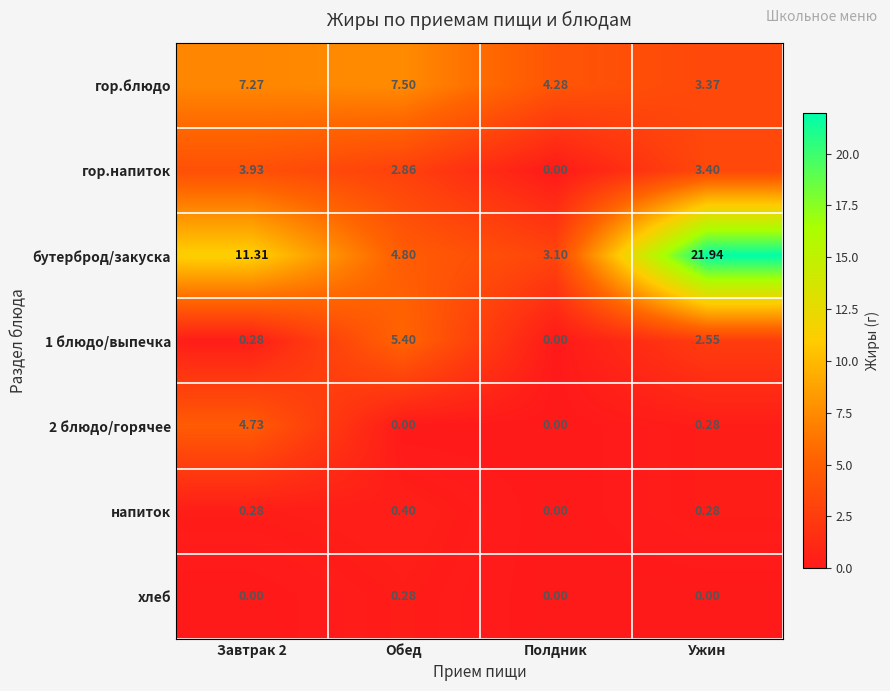

Is the value of 1 блюдо/выпечка at Ужин greater than the value of хлеб at Обед?

Yes